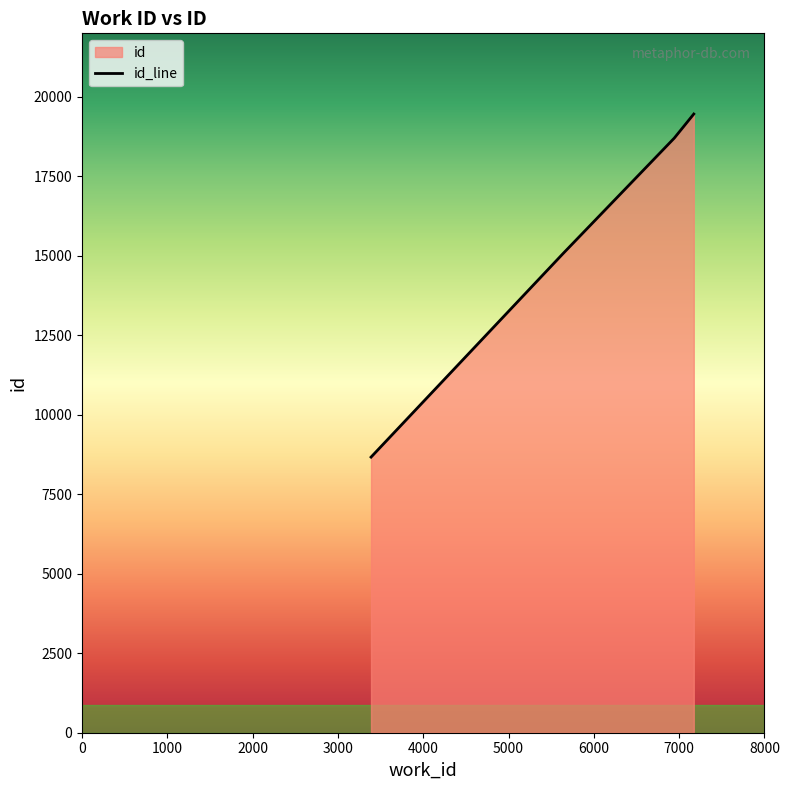

True or false: there are more than 0 points higher than both neighbors.

False